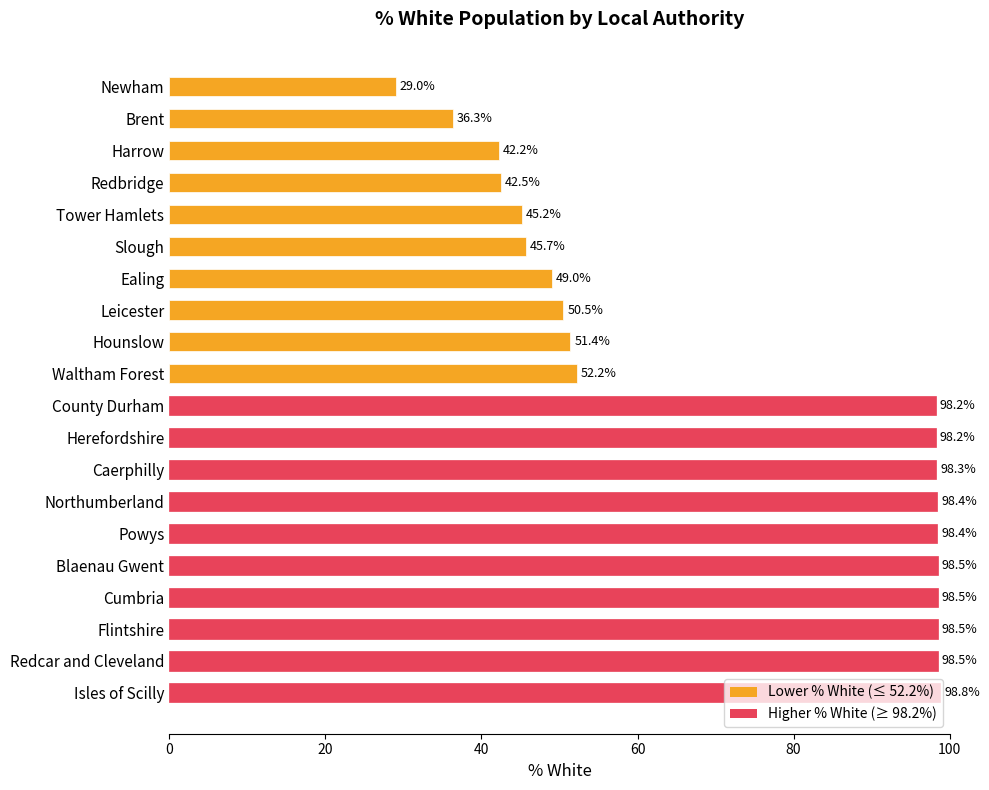

The chart shows a value of 32.6 at Ealing. True or false?

False